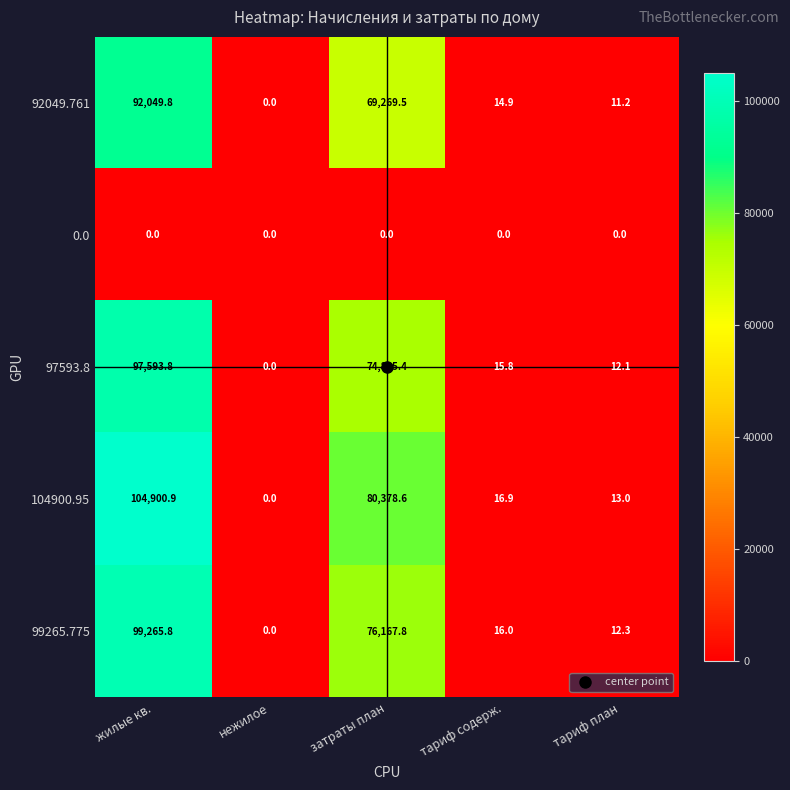

Which category has the highest value across all series?

жилые кв.